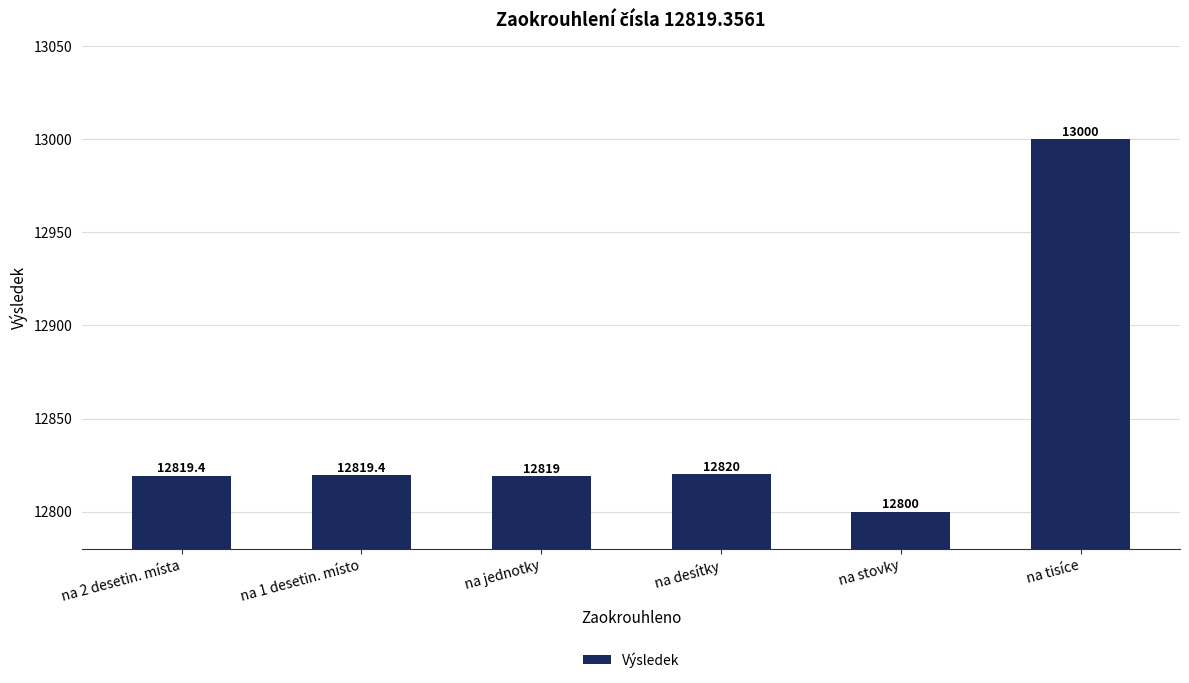

What is the difference between the values at na jednotky and na stovky?

19.0